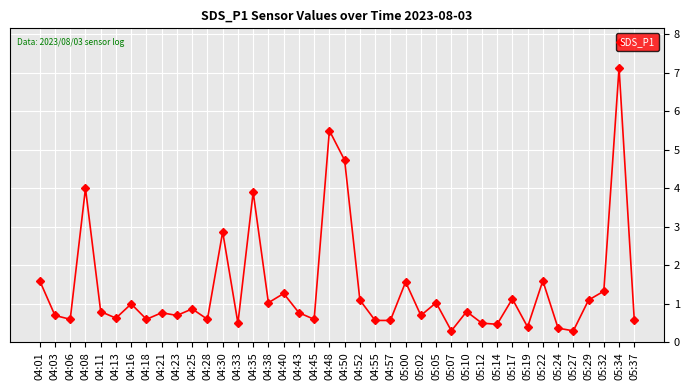

What position from the left is 04:35?

15